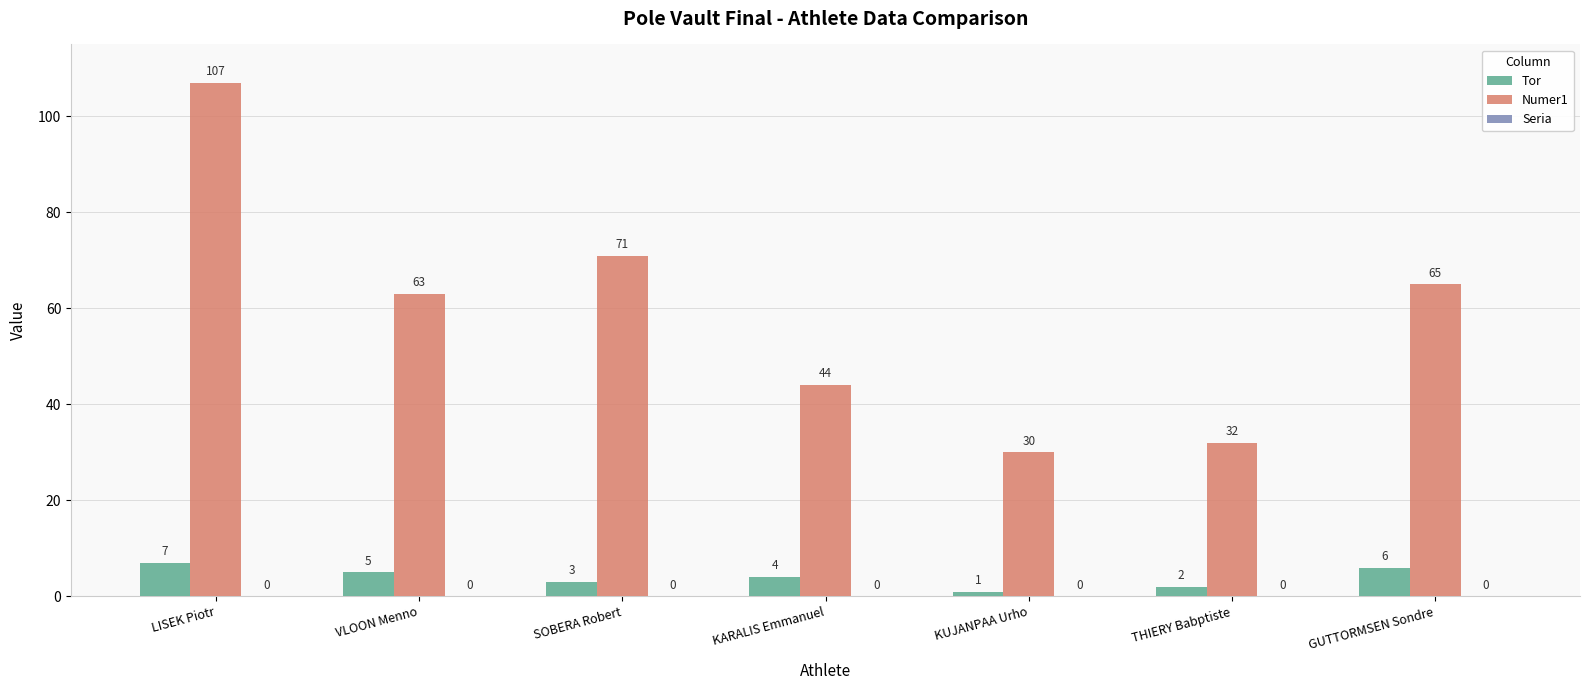

What position from the right is GUTTORMSEN Sondre?

1